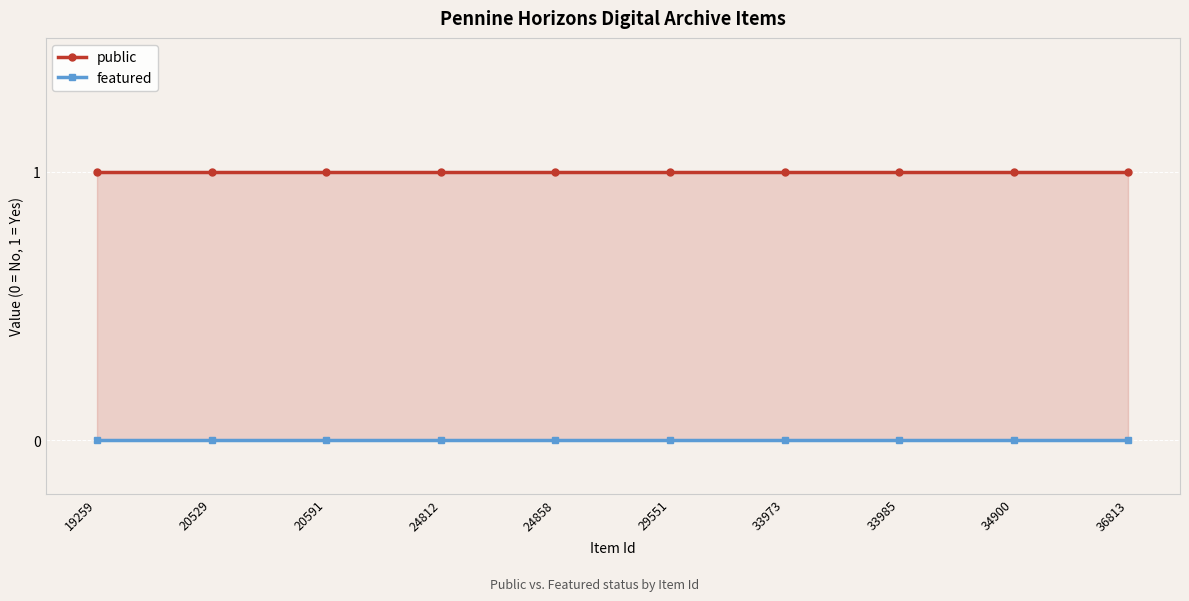

What are all the series names shown in the legend?

public, featured